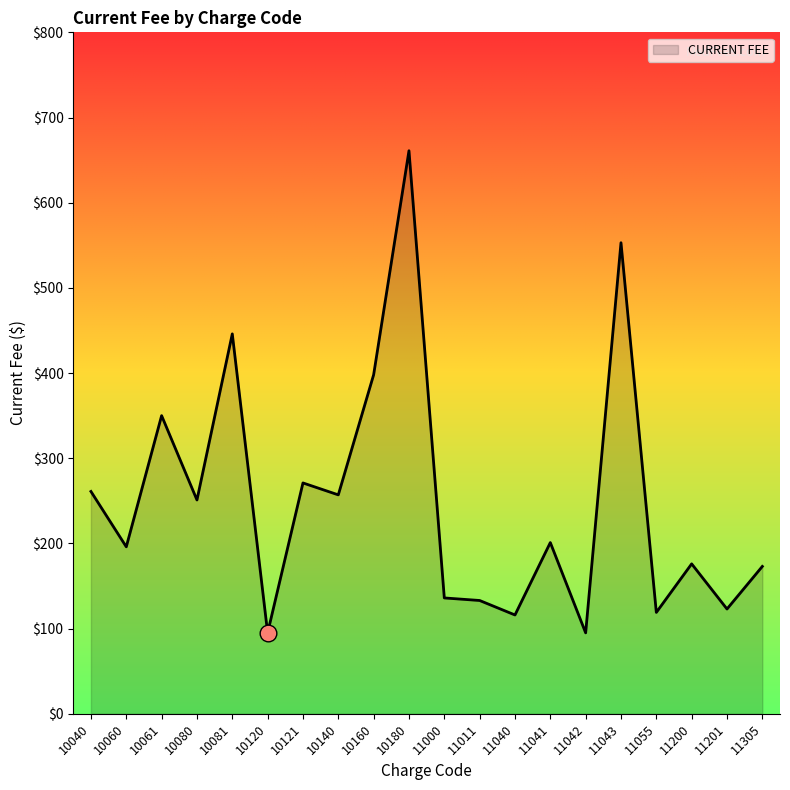

What is the maximum value shown in the chart?

661